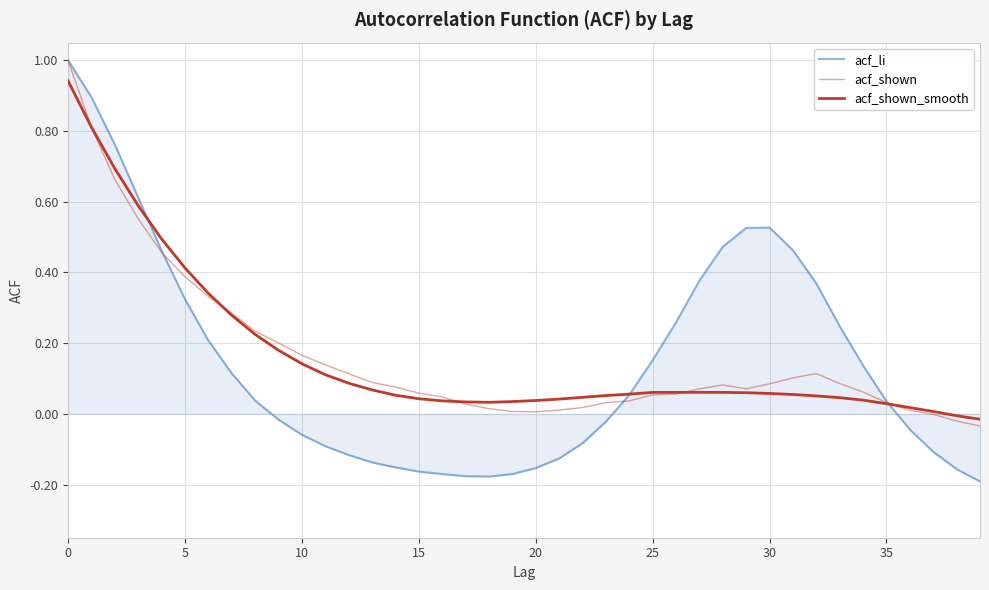

What is the minimum value shown in the chart?

-0.2